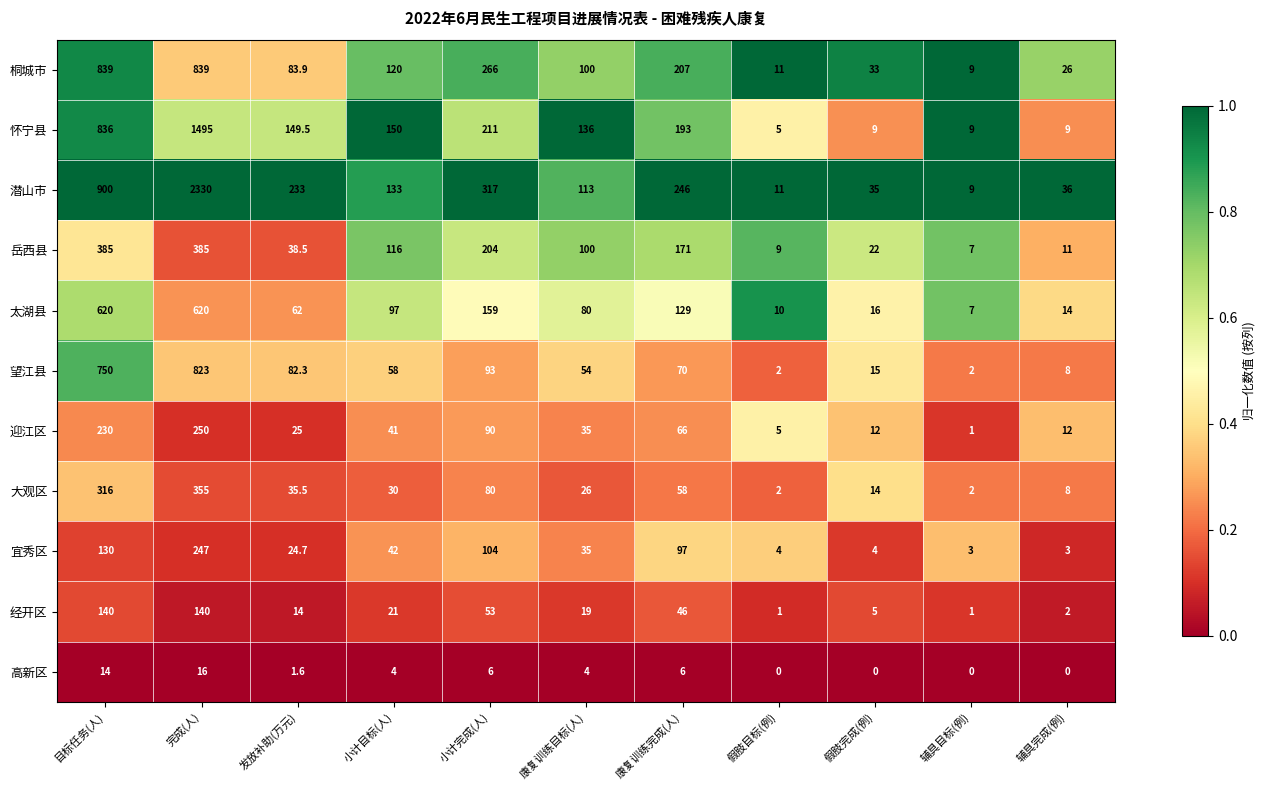

What is the spread (max minus min) of values at 小计目标(人)?

146.0